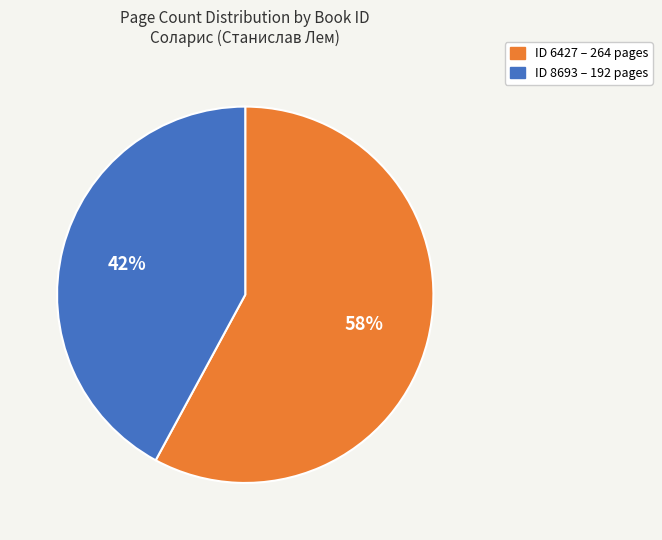

To the nearest percent, what is the average slice percentage?

50%